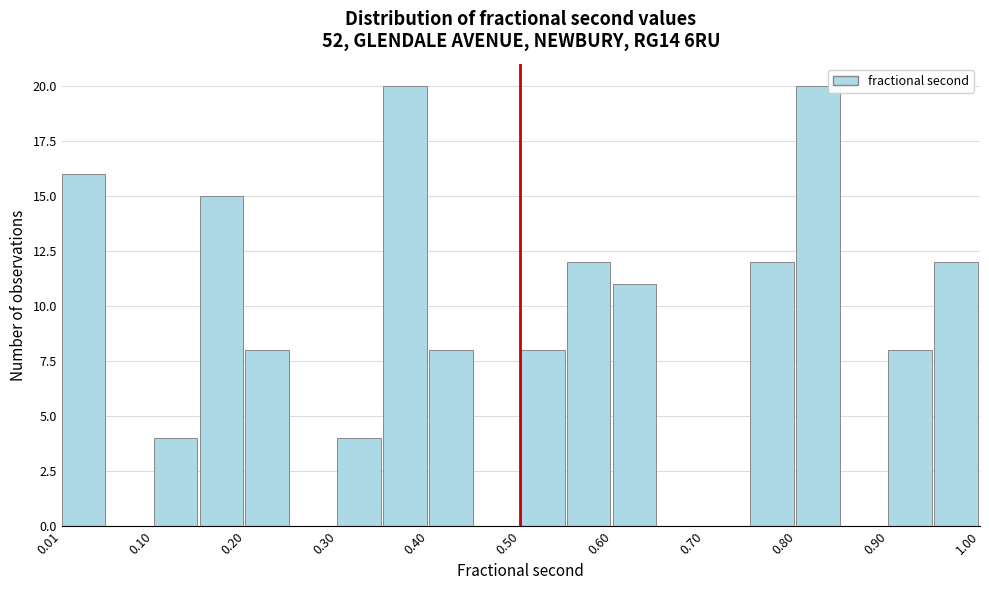

How tall is the bar that spans 0.15 to 0.20 on the x-axis? Neither the bar edges nor the heights are printed on the chart, so give them approximately, as read against the axes.

15